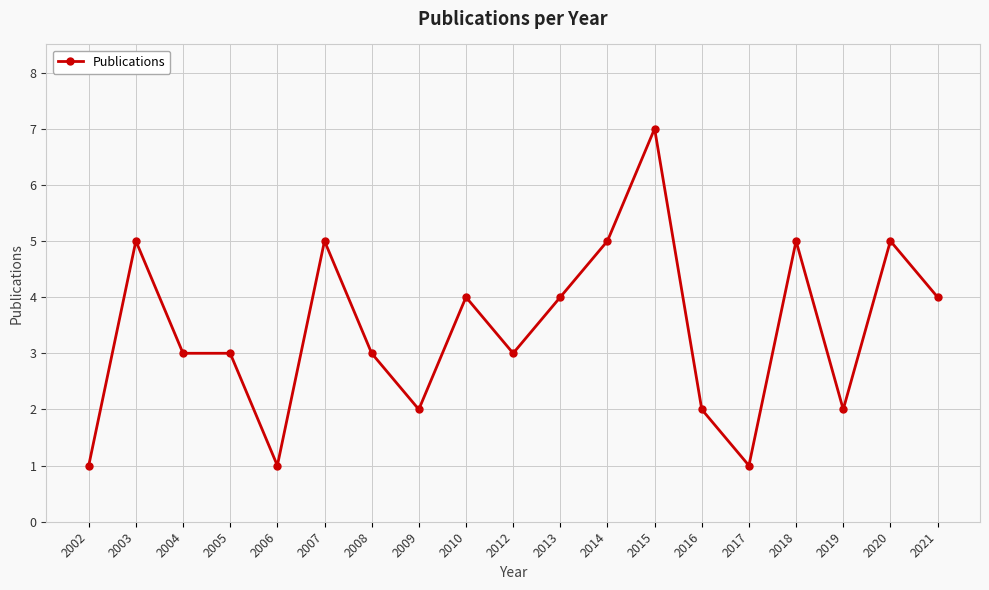

Reading left to right, list all the values displayed in this chart.

1	5	3	3	1	5	3	2	4	3	4	5	7	2	1	5	2	5	4